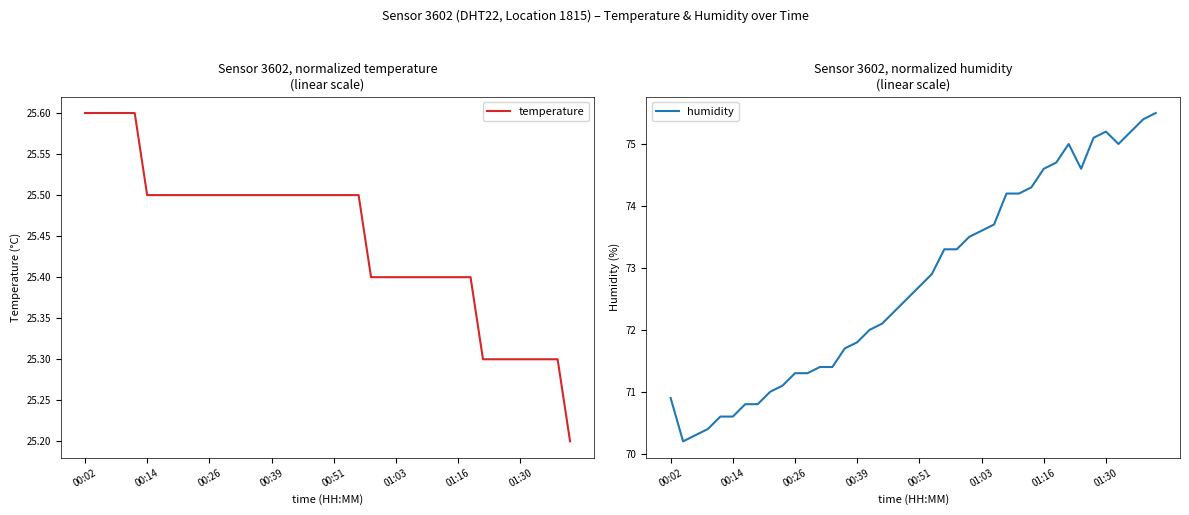

Which series has the widest spread of values?

humidity